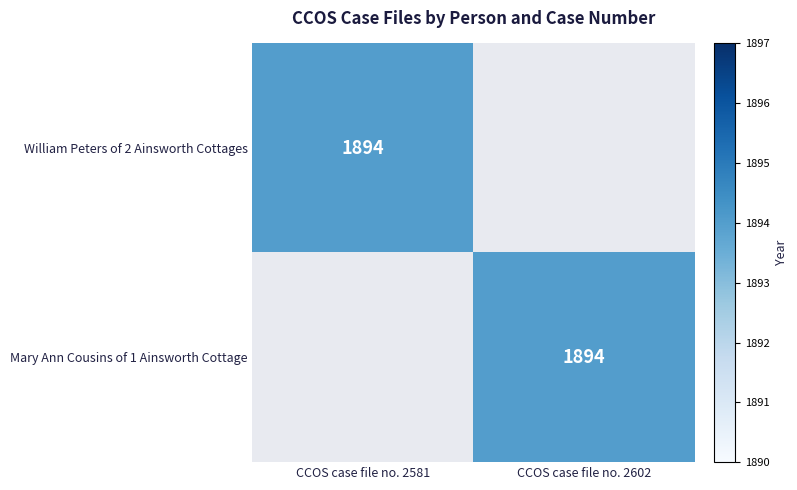

The value of William Peters of 2 Ainsworth Cottages at CCOS case file no. 2581 is 1894. True or false?

True